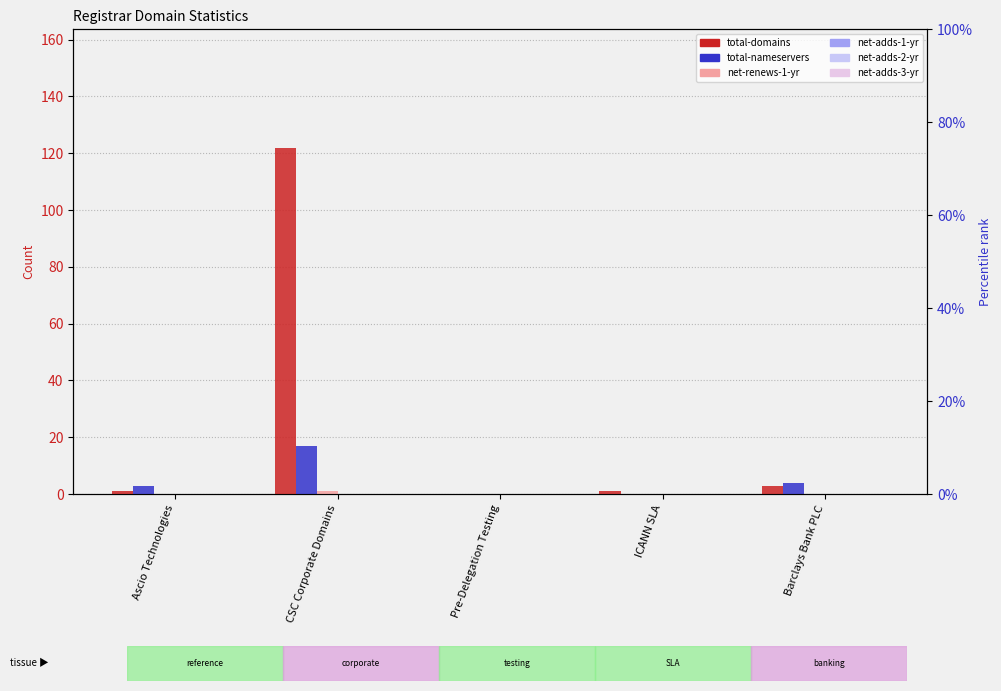

True or false: total-nameservers has a value of 5 at CSC Corporate Domains.

False